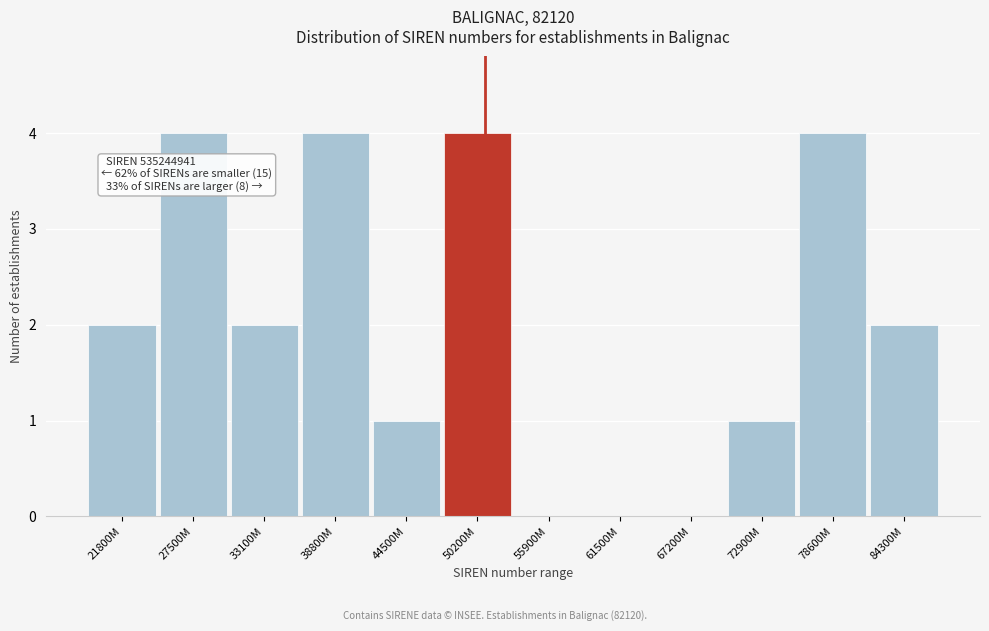

Reading left to right, list all the values displayed in this chart.

21800M=2	27500M=4	33100M=2	38800M=4	44500M=1	50200M=4	55900M=0	61500M=0	67200M=0	72900M=1	78600M=4	84300M=2